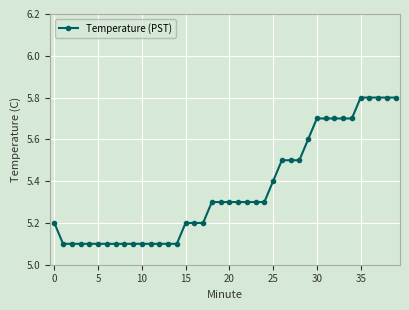

What is the value of the 16th point from the left?

5.2